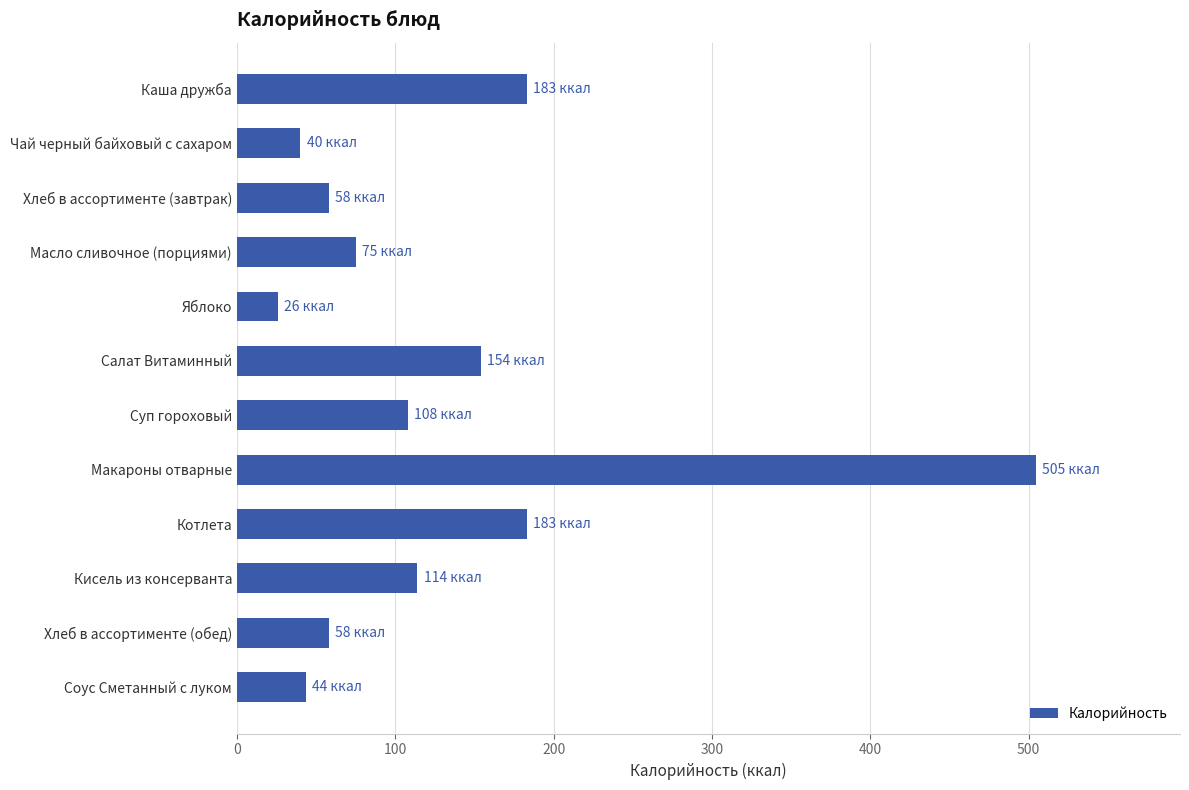

True or false: the data shows 114.0 at Кисель из консерванта.

True